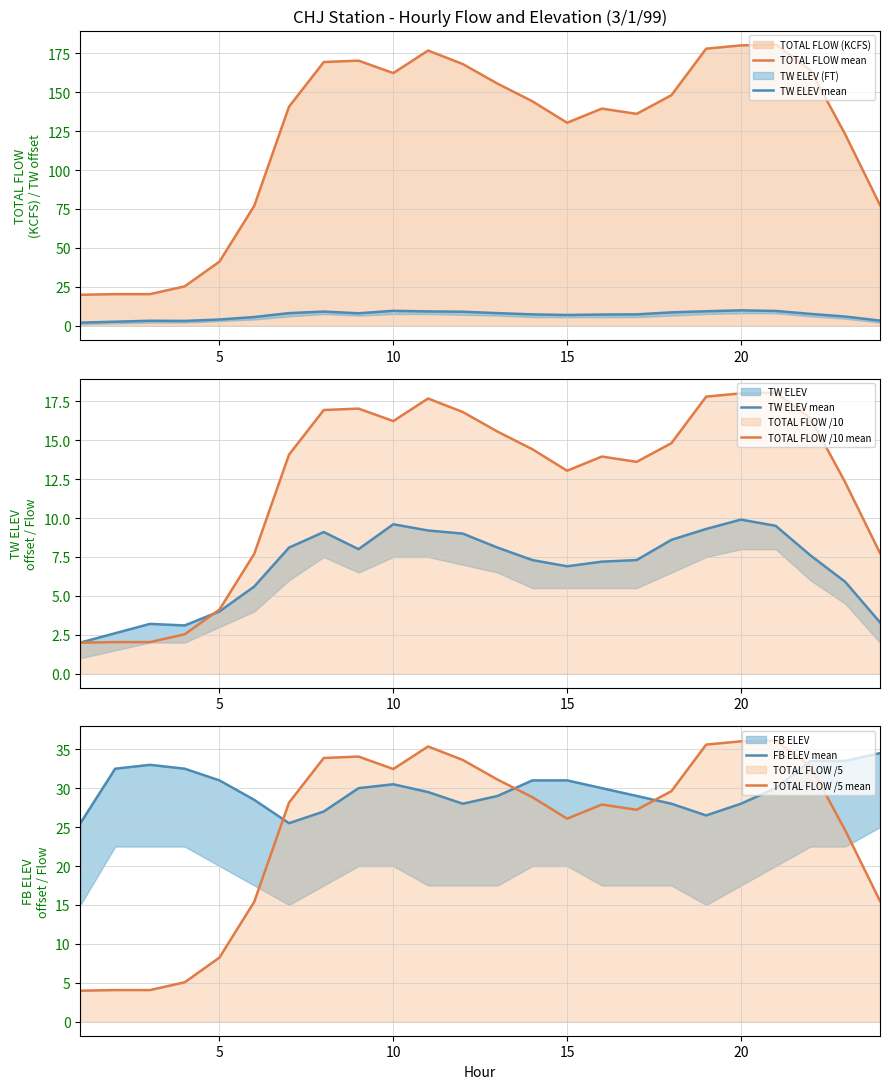

What is the lowest value of the TOTAL FLOW /10 mean series?

2.0